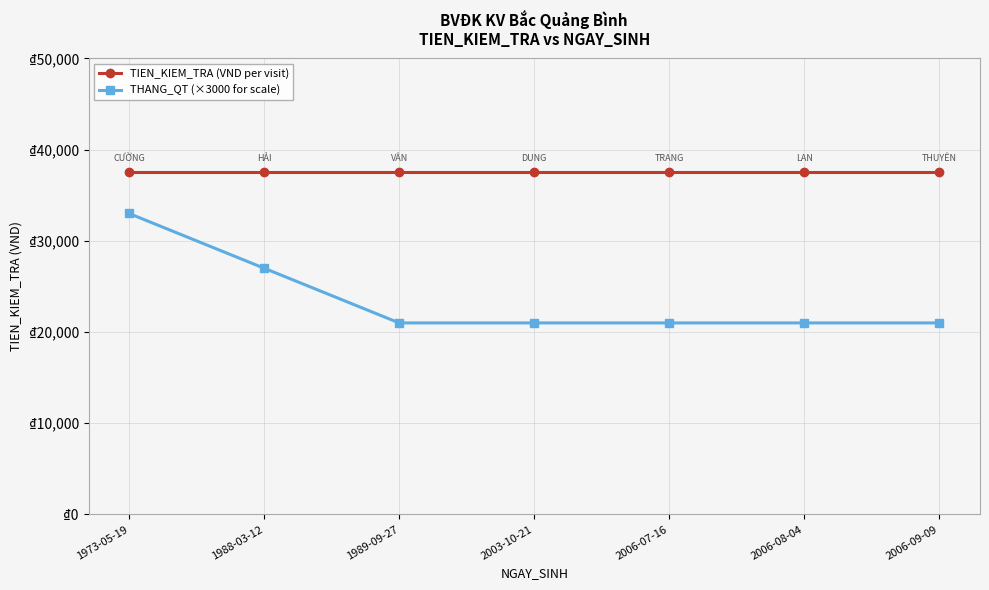

List the series in order of their peak value, lowest first.

THANG_QT (×3000 for scale), TIEN_KIEM_TRA (VND per visit)